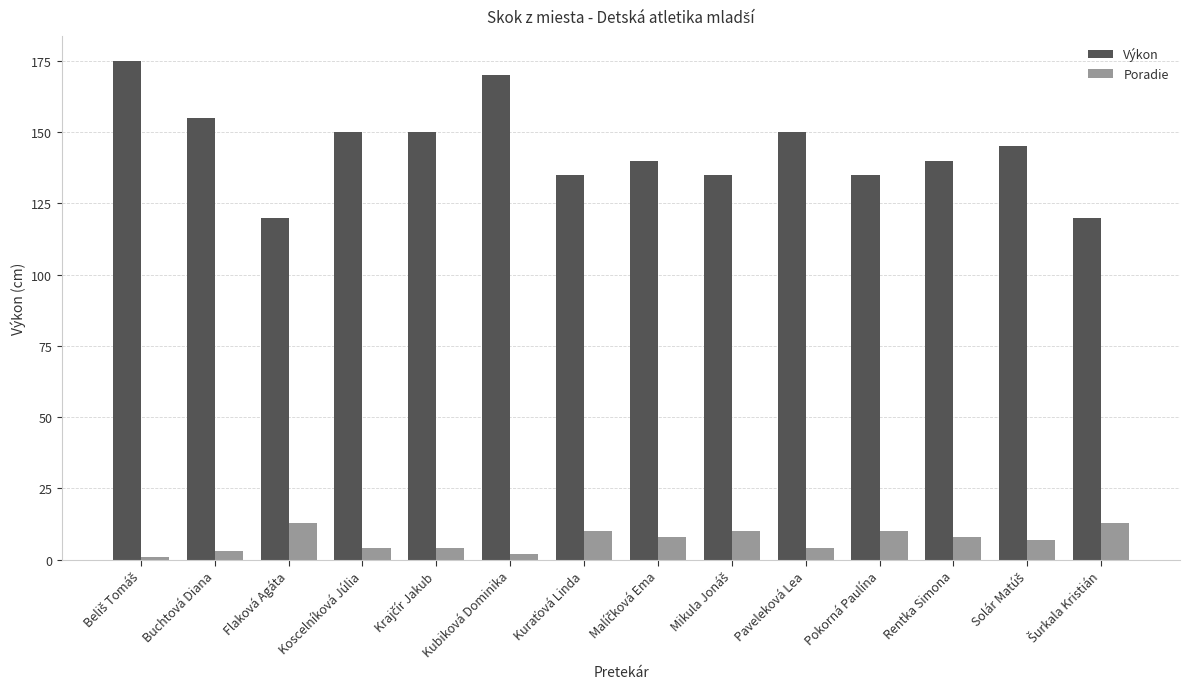

Count the number of categories in the chart.

14